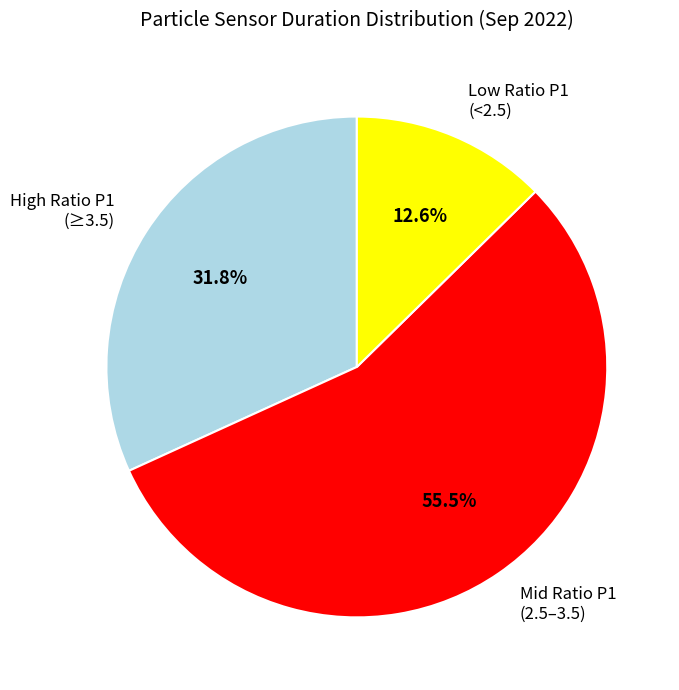

How many slices are in this pie chart?

3